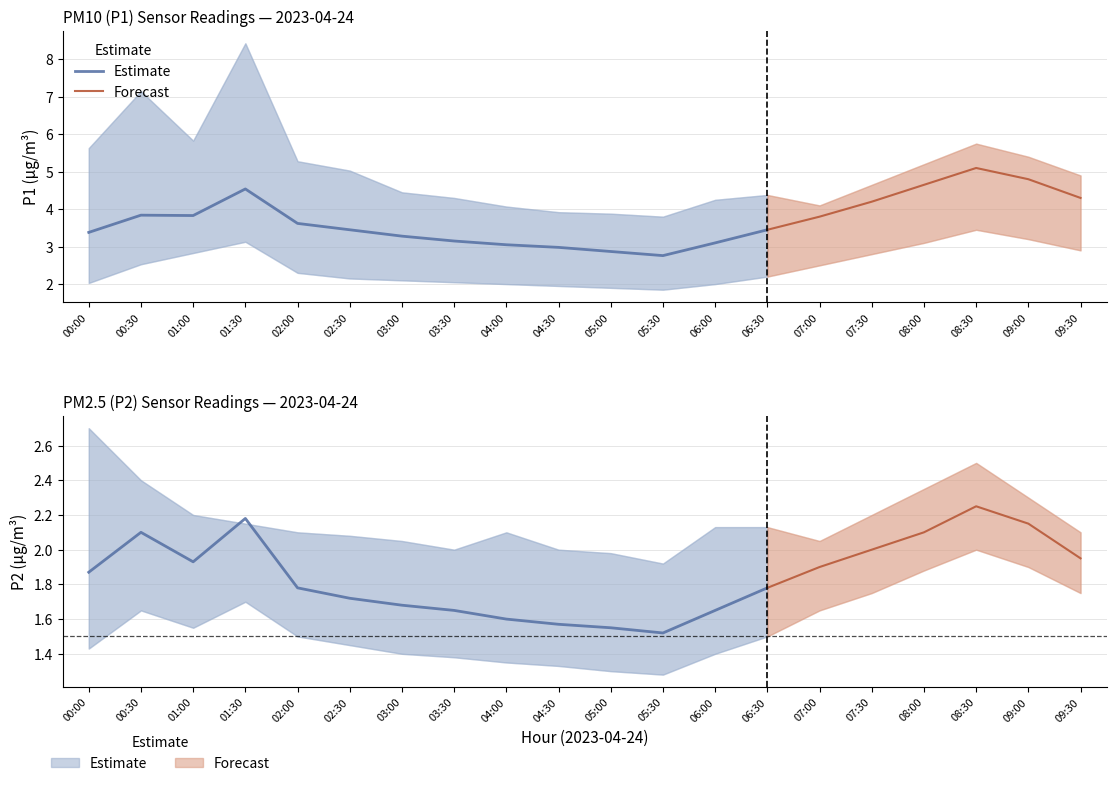

Reading left to right, transcribe all the data shown in this chart.

P1: 3.4	3.8	3.8	4.5	3.6	3.5	3.3	3.1	3.0	3.0	2.9	2.8	3.1	3.5	3.8	4.2	4.7	5.1	4.8	4.3
P1_upper: 5.6	7.2	5.8	8.4	5.3	5.0	4.5	4.3	4.1	3.9	3.9	3.8	4.2	4.4	4.1	4.7	5.2	5.8	5.4	4.9
P1_lower: 2.0	2.5	2.8	3.1	2.3	2.1	2.1	2.0	2.0	1.9	1.9	1.9	2.0	2.2	2.5	2.8	3.1	3.5	3.2	2.9
P2: 1.9	2.1	1.9	2.2	1.8	1.7	1.7	1.6	1.6	1.6	1.6	1.5	1.6	1.8	1.9	2.0	2.1	2.2	2.1	1.9
P2_upper: 2.7	2.4	2.2	2.1	2.1	2.1	2.0	2.0	2.1	2.0	2.0	1.9	2.1	2.1	2.0	2.2	2.4	2.5	2.3	2.1
P2_lower: 1.4	1.6	1.6	1.7	1.5	1.4	1.4	1.4	1.4	1.3	1.3	1.3	1.4	1.5	1.6	1.8	1.9	2.0	1.9	1.8